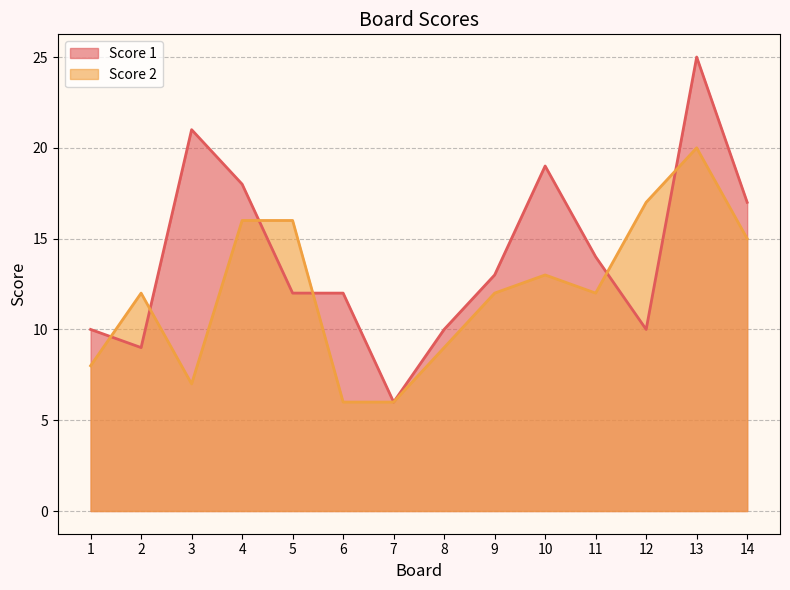

True or false: Score 1 has more than 1 points higher than both neighbors.

True